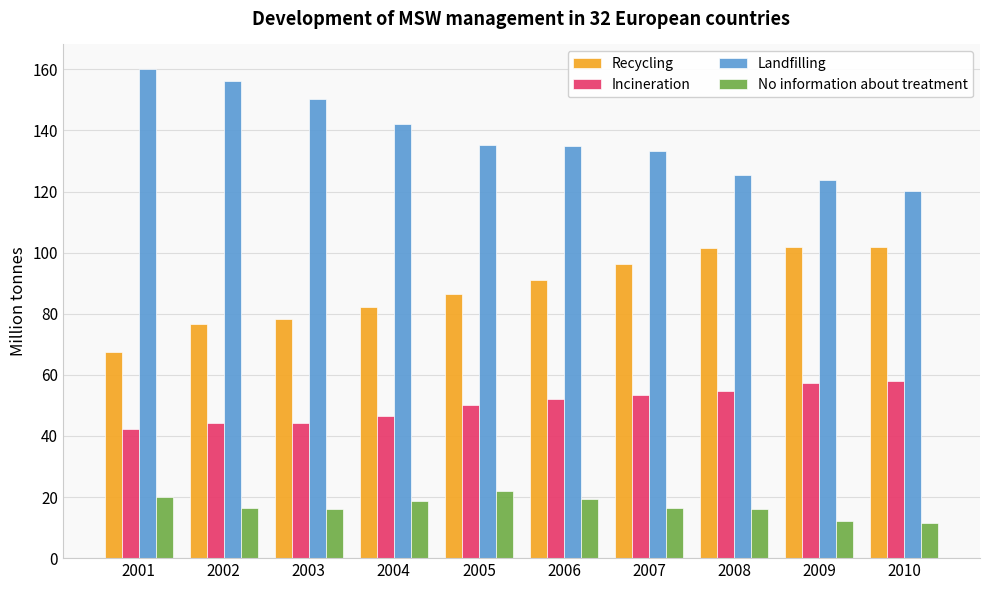

What is the spread (max minus min) of values at 2006?

115.6